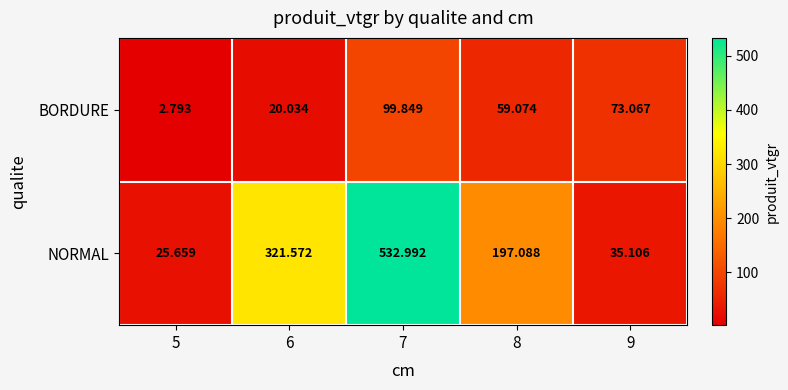

At which category is the sum across all series the highest?

7